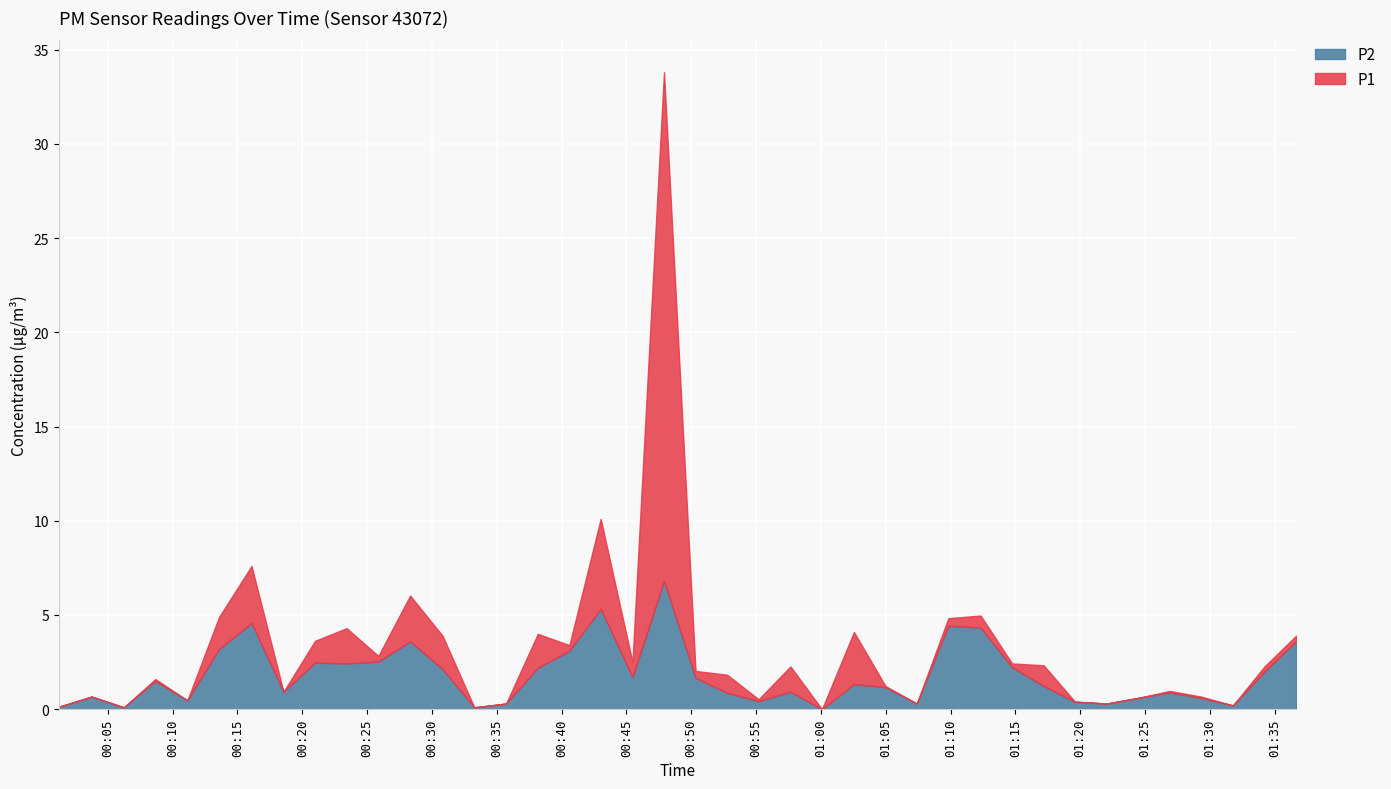

Which series has the largest range (max minus min)?

P1